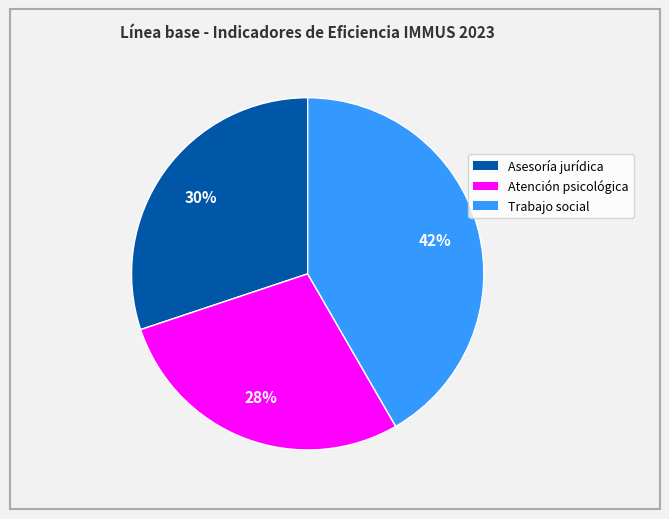

To the nearest percent, what is the average slice percentage?

33%